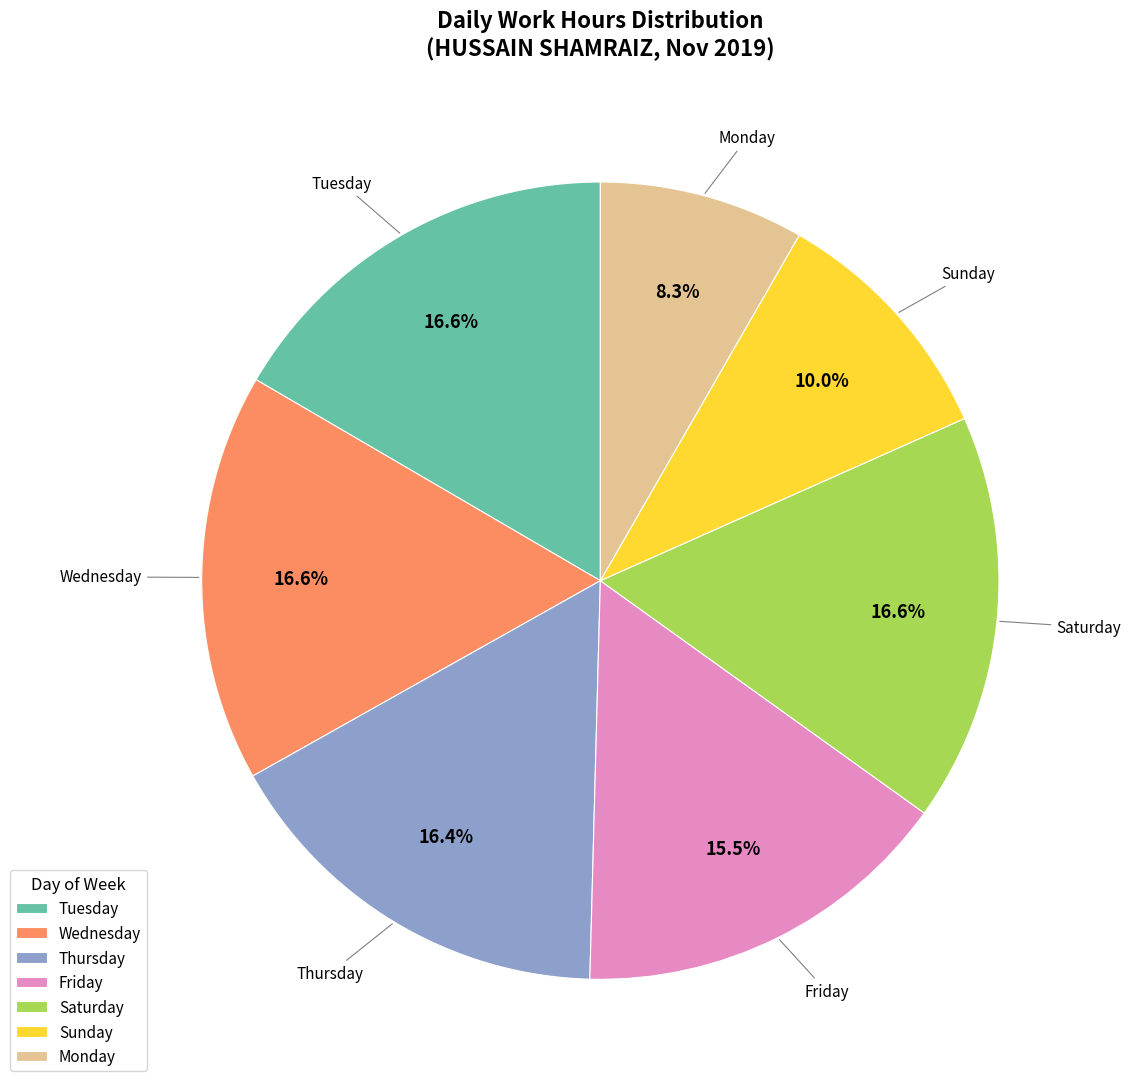

What is the ratio of the value at Tuesday to the value at Saturday?

1.0